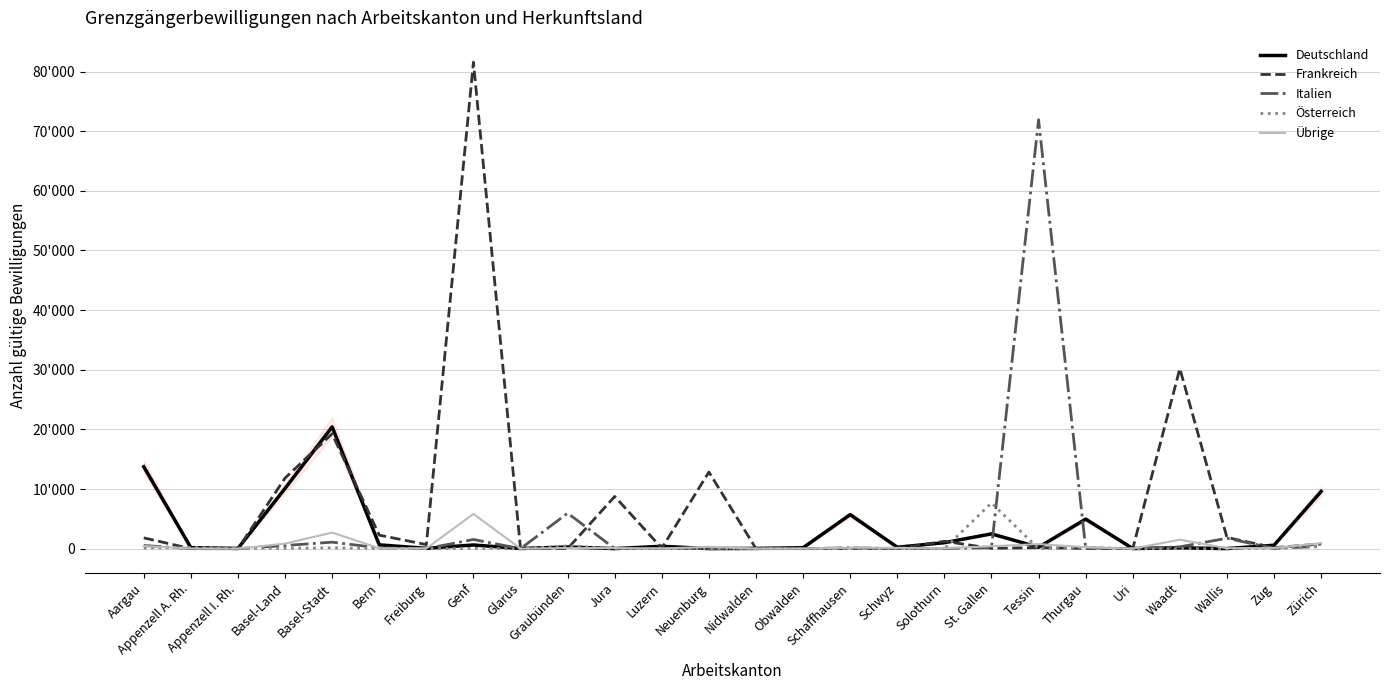

Is the value of Österreich at Jura greater than the value of Übrige at Zürich?

No